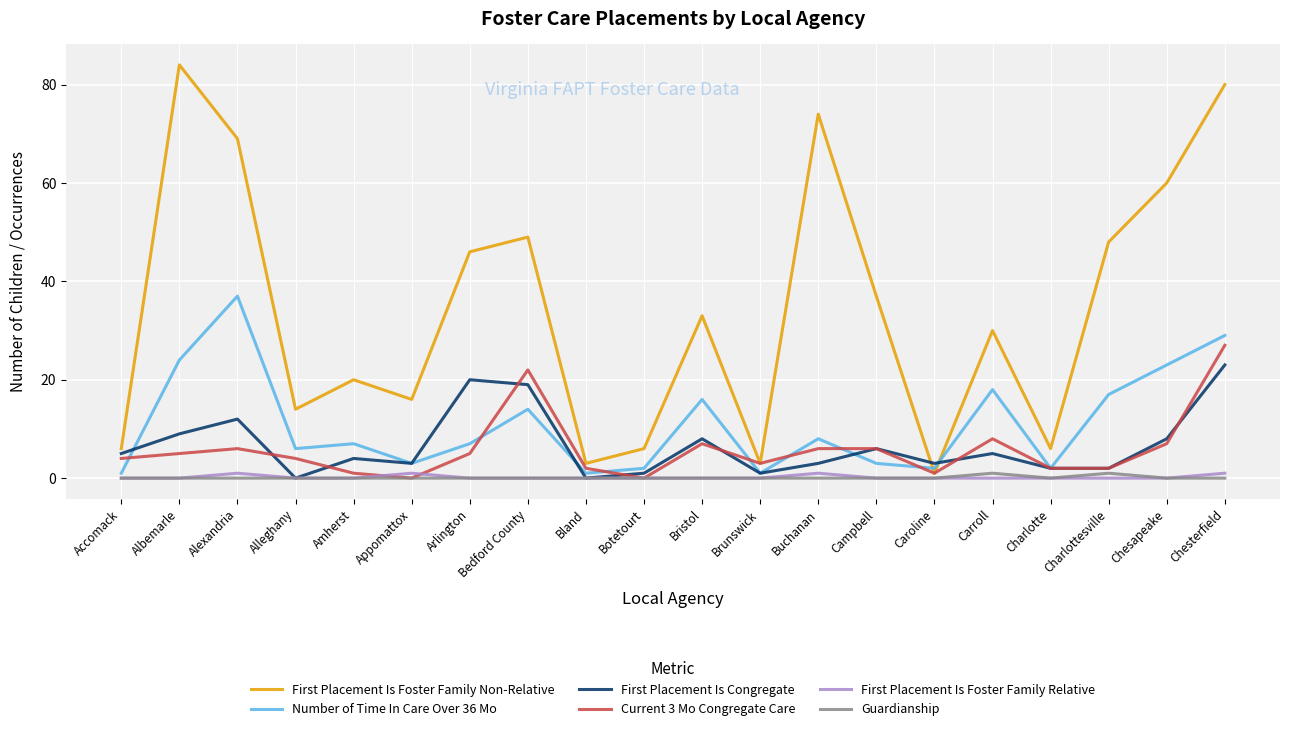

What is the total value across all series at Charlottesville?

70